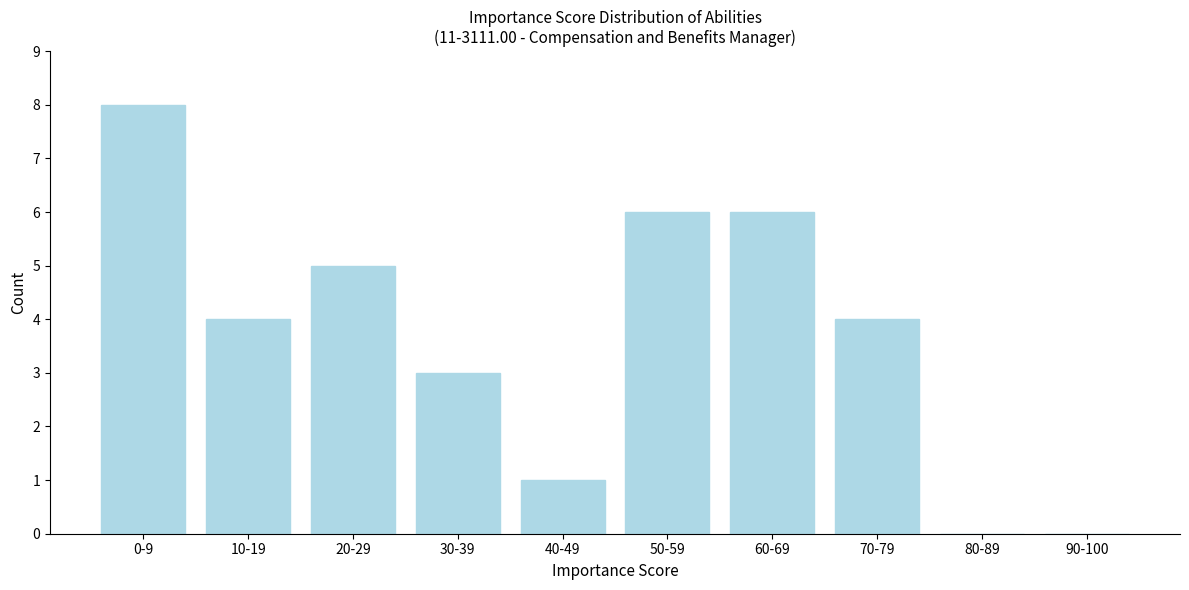

Reading left to right, what are all the values shown in this chart?

0-9=8	10-19=4	20-29=5	30-39=3	40-49=1	50-59=6	60-69=6	70-79=4	80-89=0	90-100=0